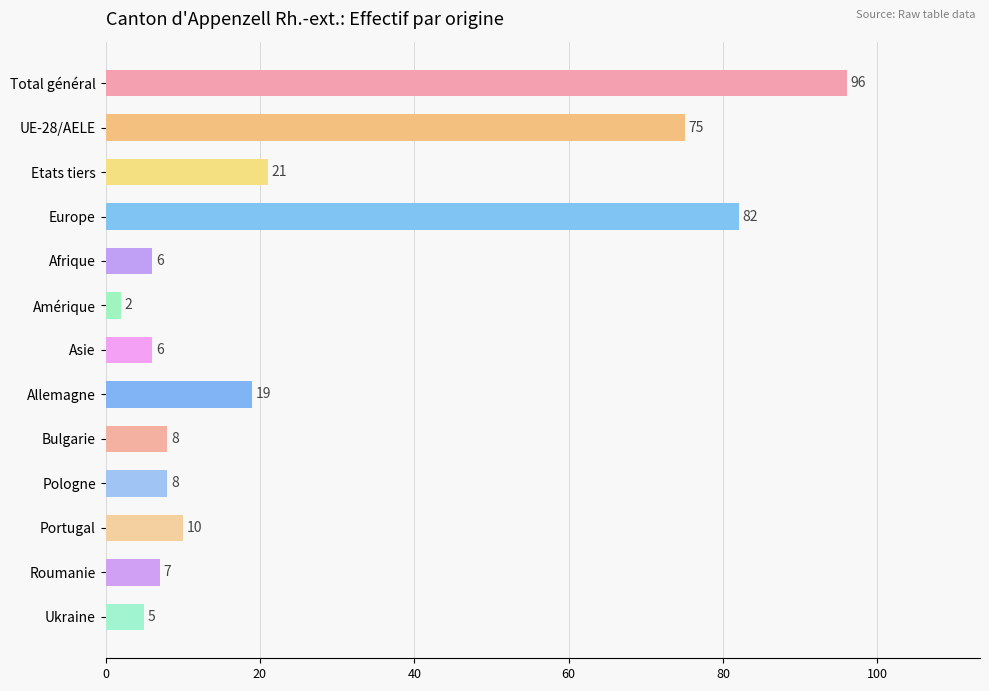

How many data points are less than 8?

5